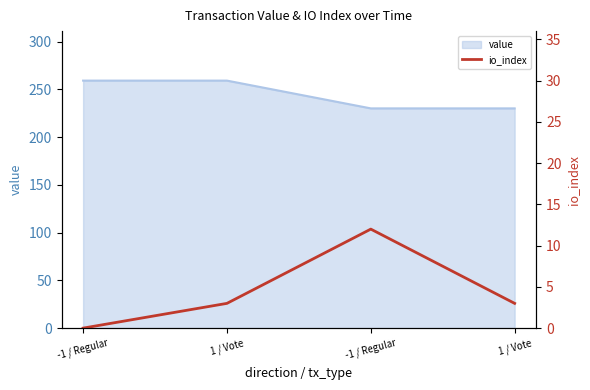

The chart shows a value of 5 at -1 / Regular. True or false?

False